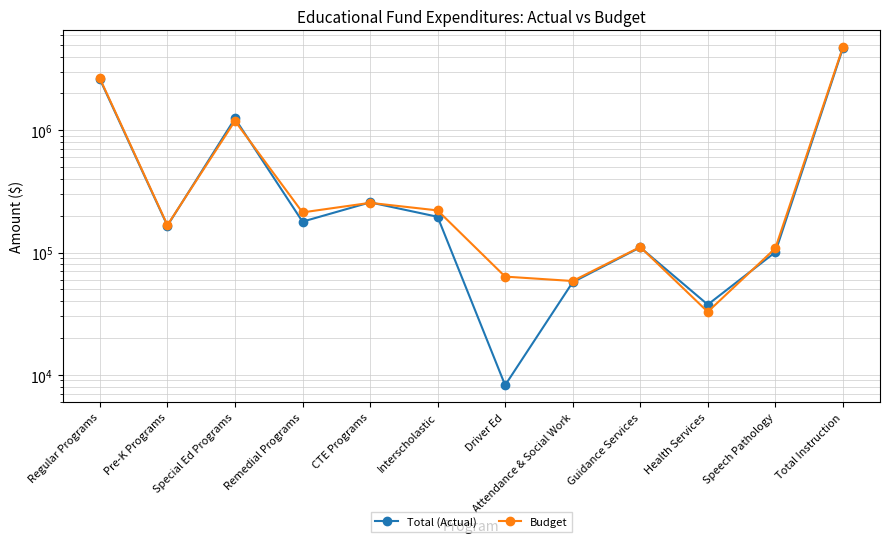

At which category is the sum across all series the highest?

Total Instruction